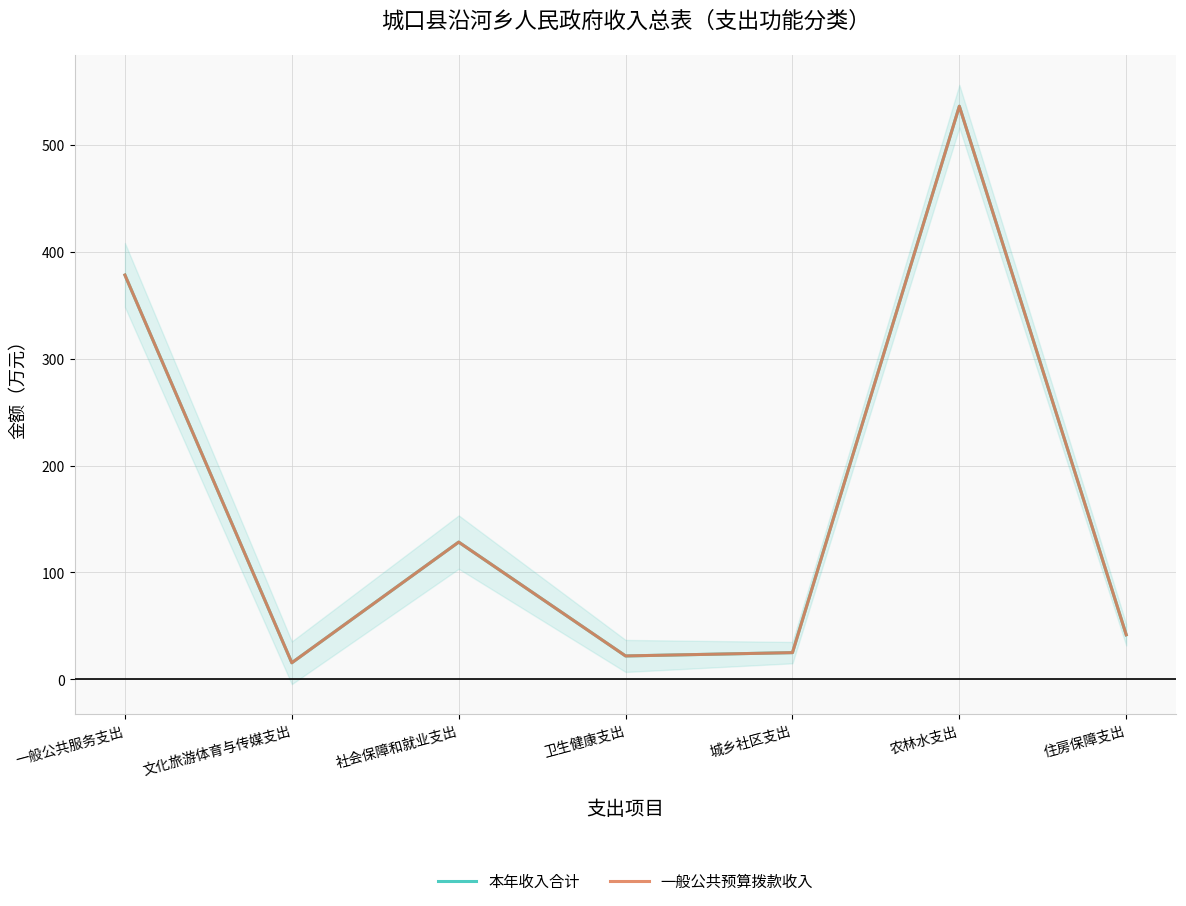

True or false: 一般公共预算拨款收入 has a value of 378.4 at 一般公共服务支出.

True